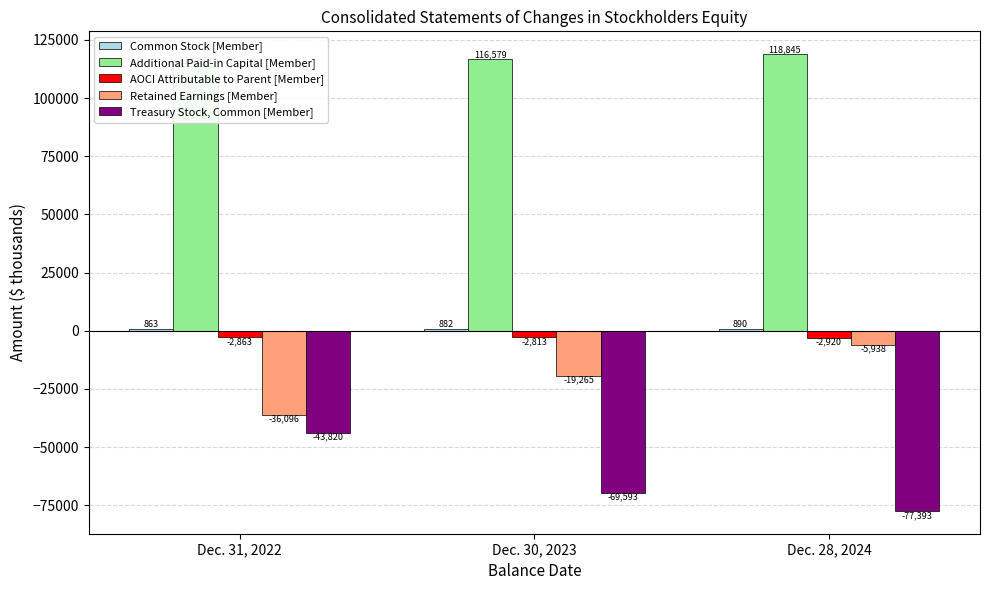

What is the sum of all Additional Paid-in Capital [Member] values?

349302